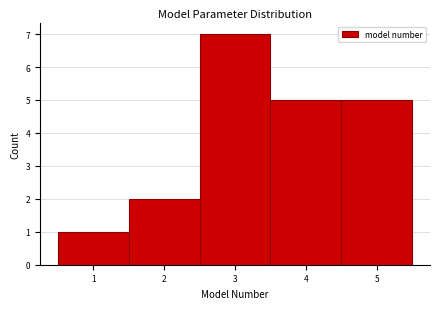

How tall is the bar that spans 2.5 to 3.5 on the x-axis? The values are not printed on the chart, so give them approximately, as read against the axis.

7